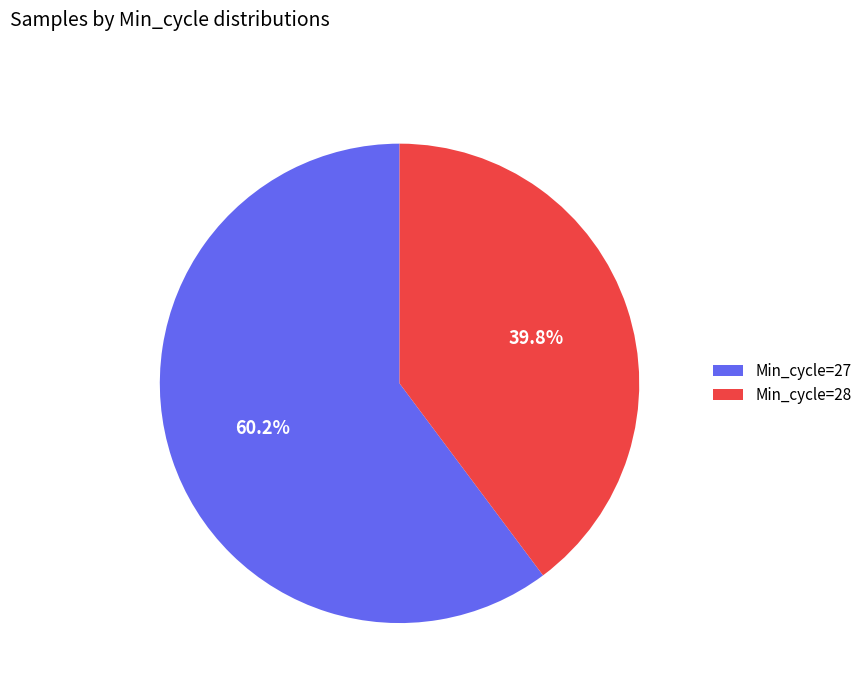

Which has a higher value, Min_cycle=27 or Min_cycle=28?

Min_cycle=27